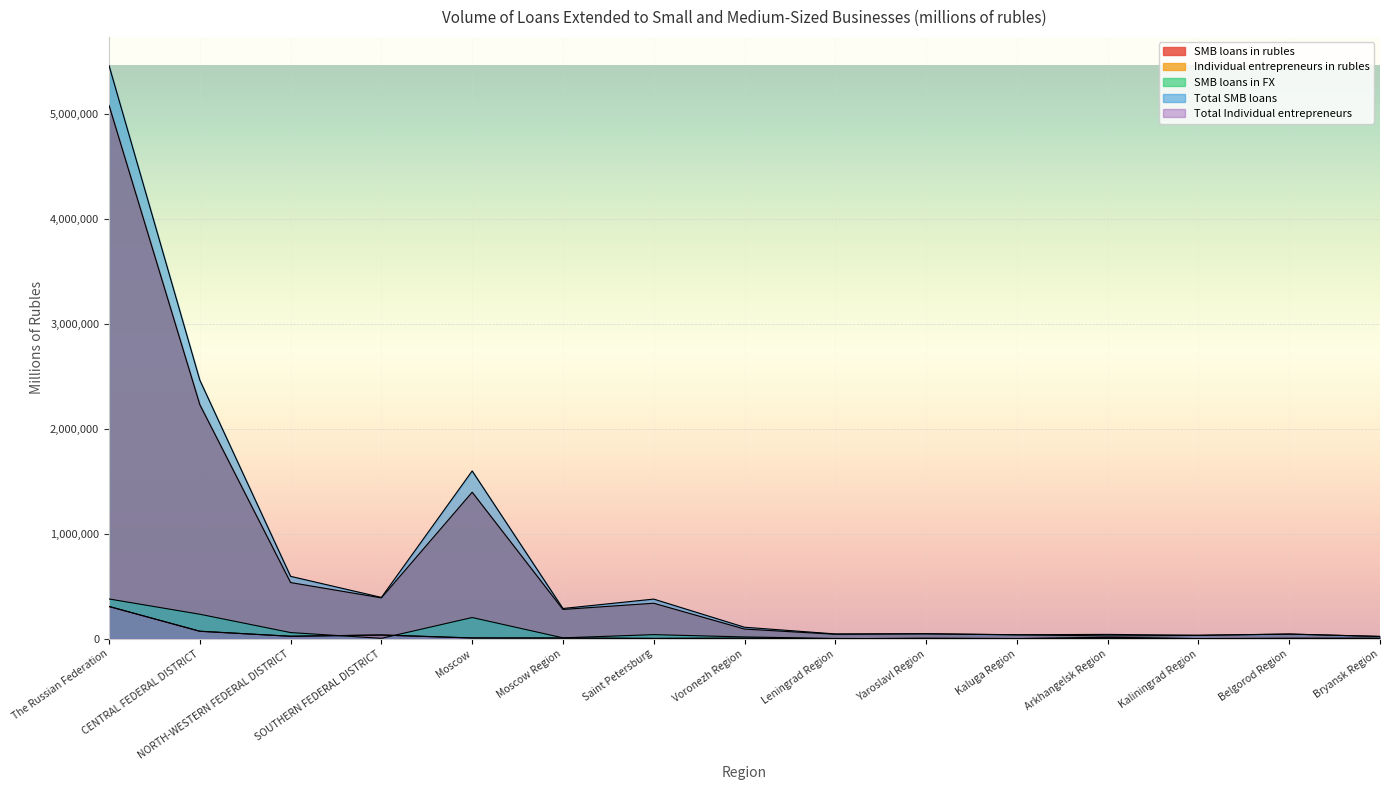

At which category does Total SMB loans reach its first local valley?

SOUTHERN FEDERAL DISTRICT